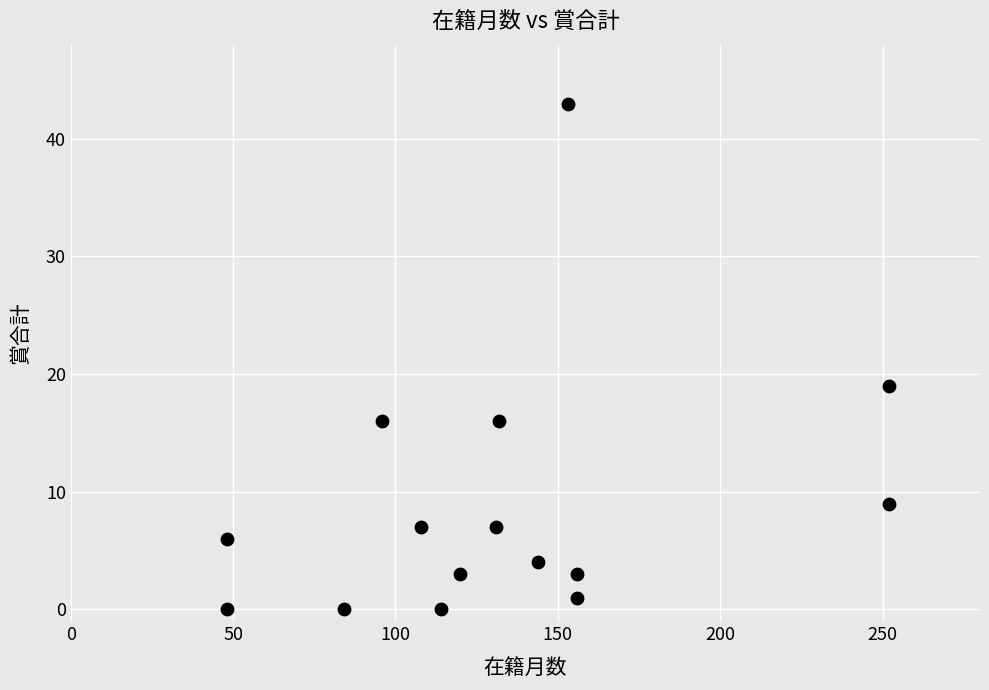

What is the range of Y values (max minus min)?

43